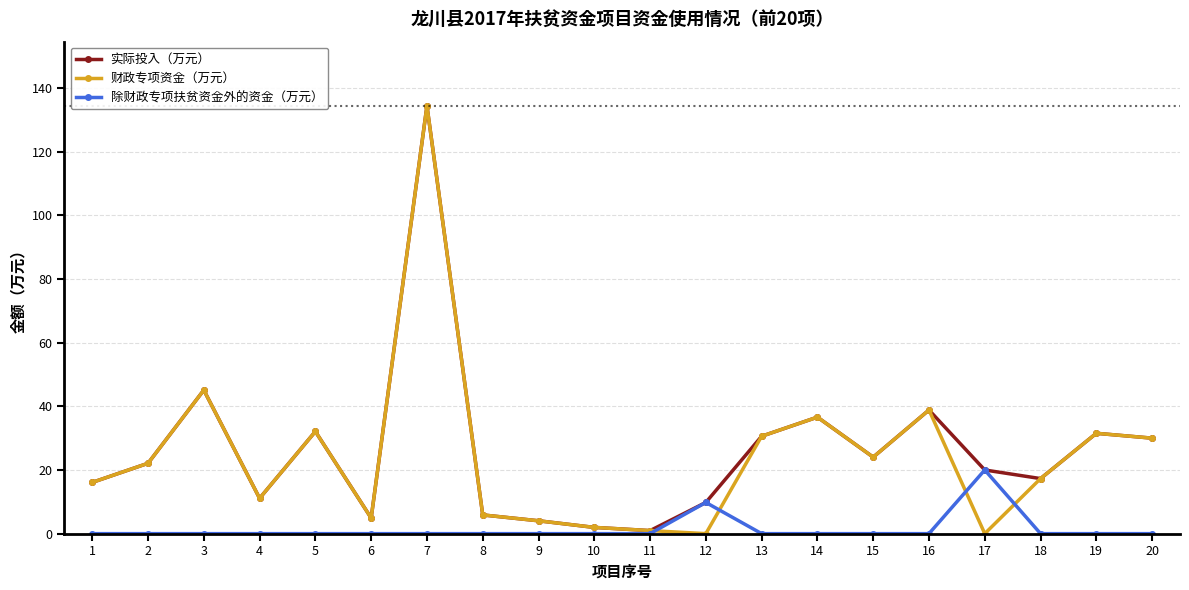

At which category does 财政专项资金（万元） reach its first local peak?

3